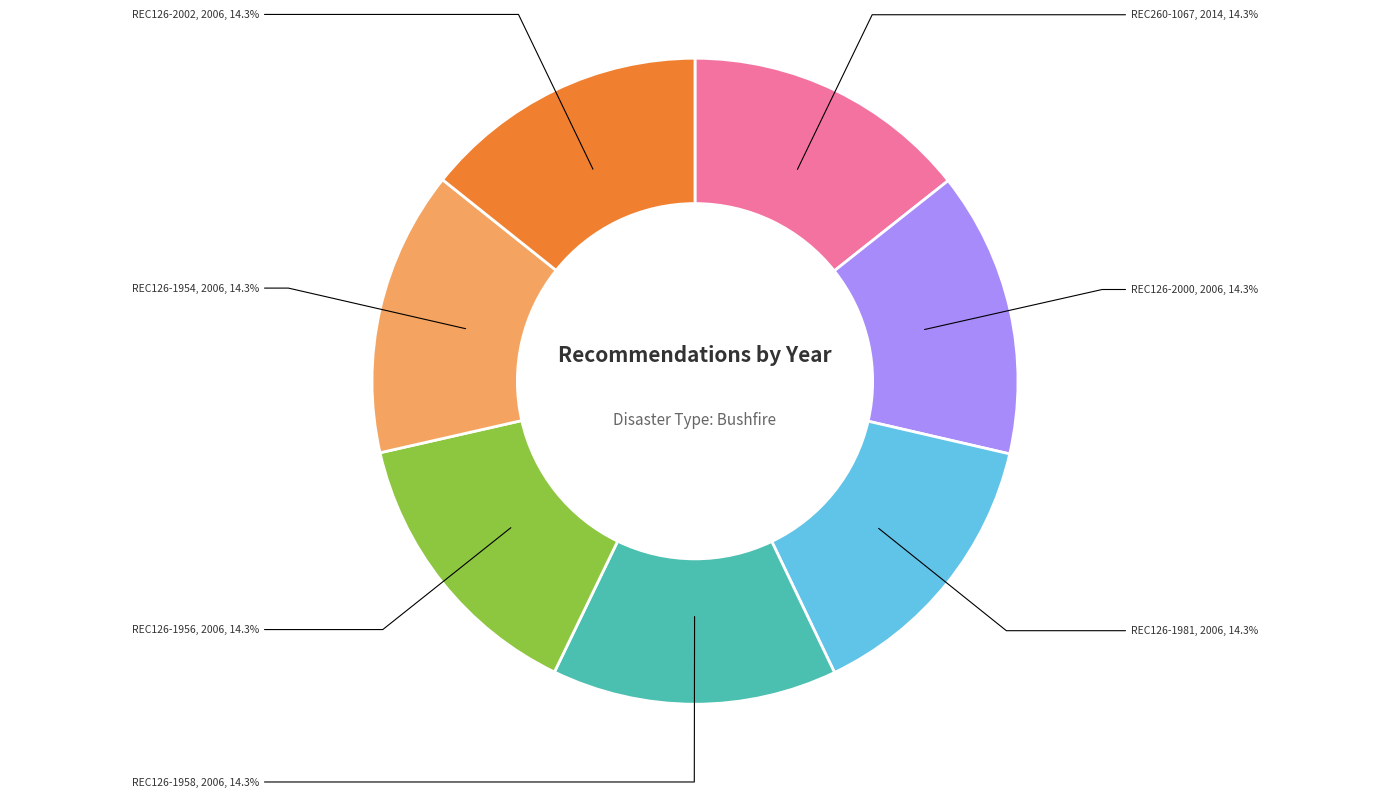

How many slices are in this pie chart?

7